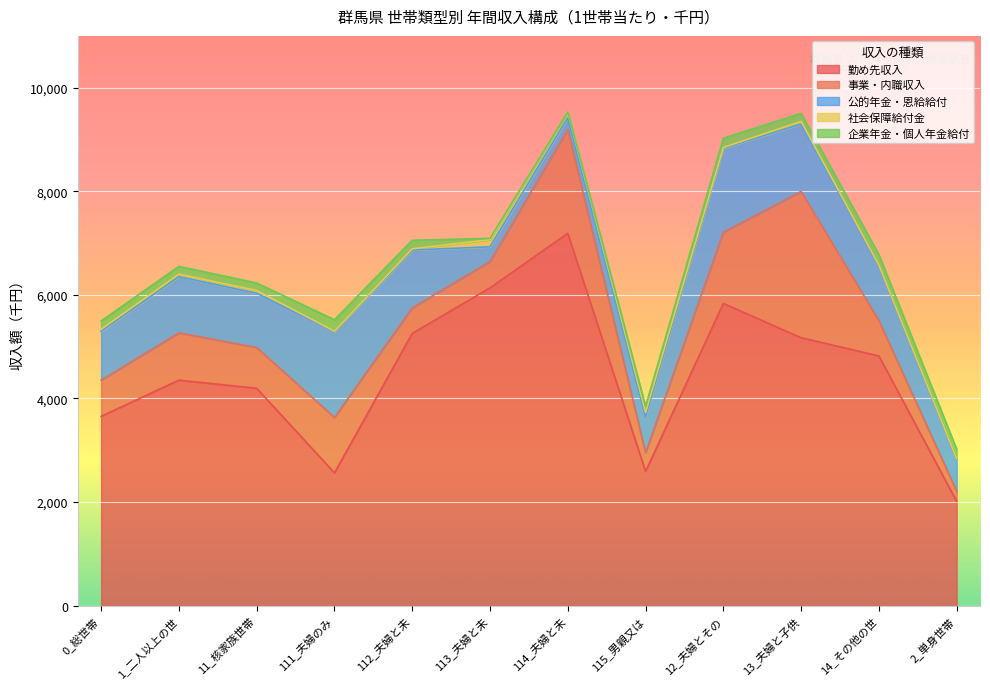

True or false: 公的年金・恩給給付 and 勤め先収入 intersect in this chart.

False